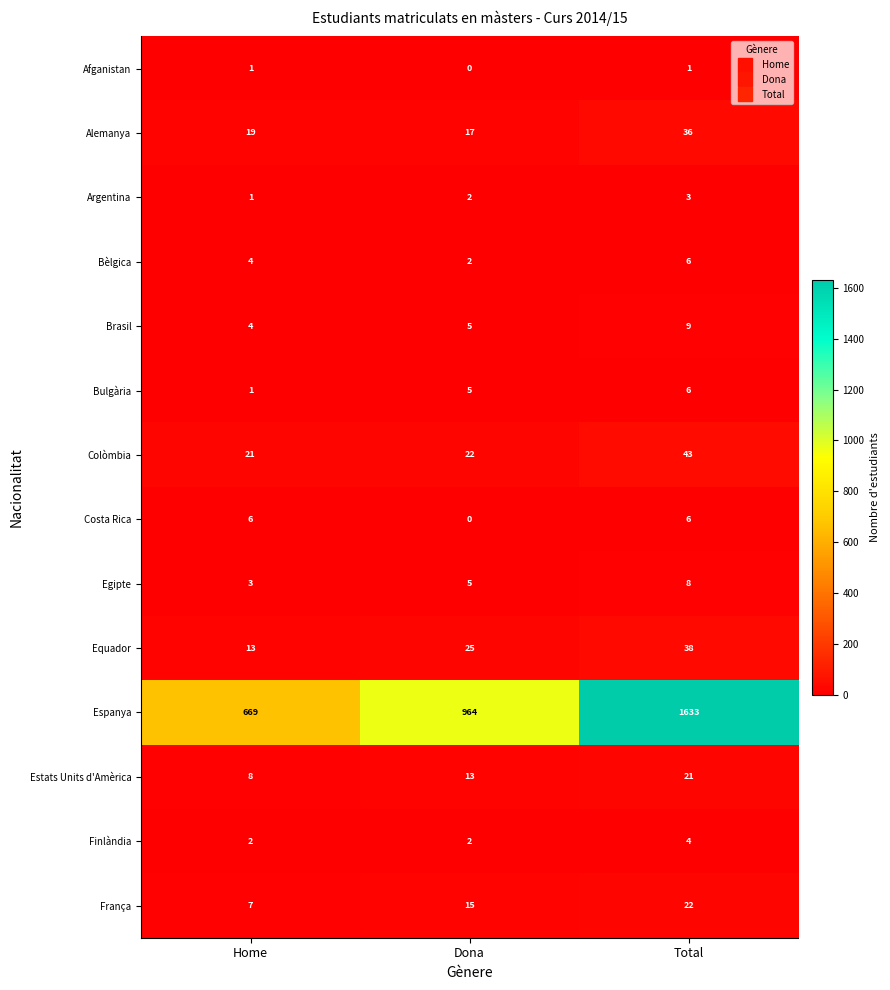

At which category is the sum across all series the highest?

Total